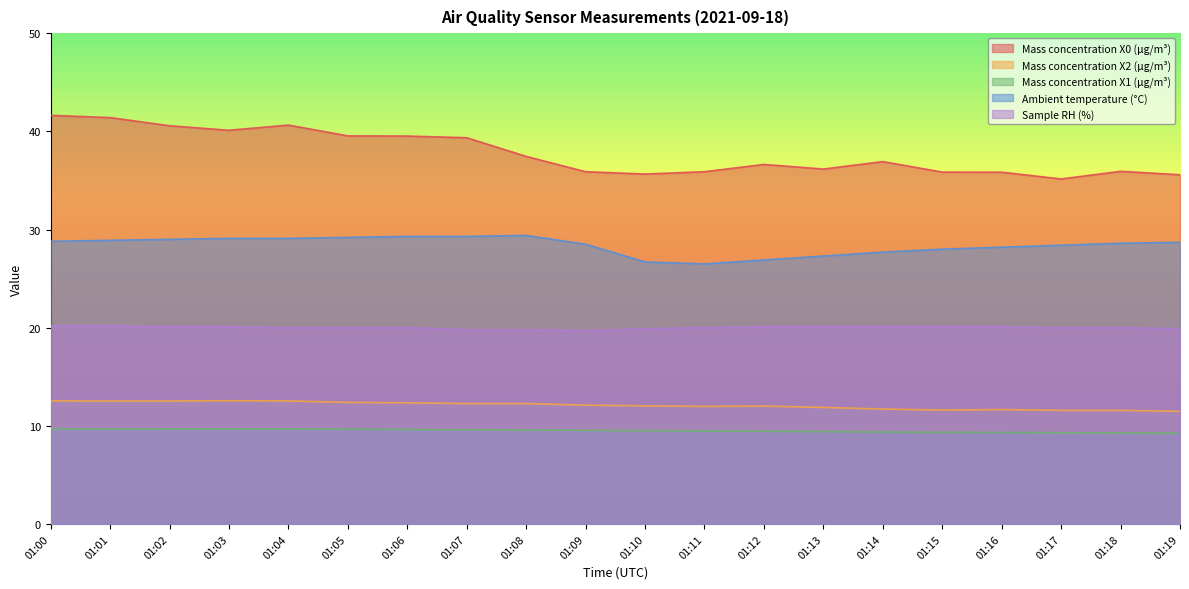

At which category does Mass concentration X0 (μg/m³) reach its first local valley?

01:03